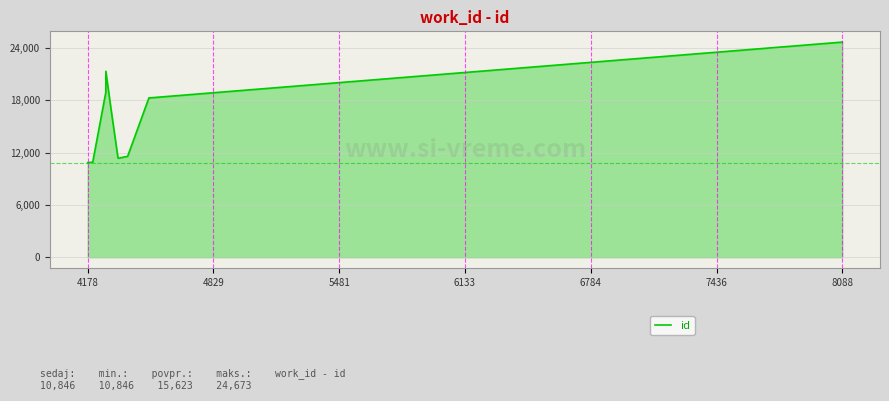

What is the difference between the second highest and minimum values?

10481